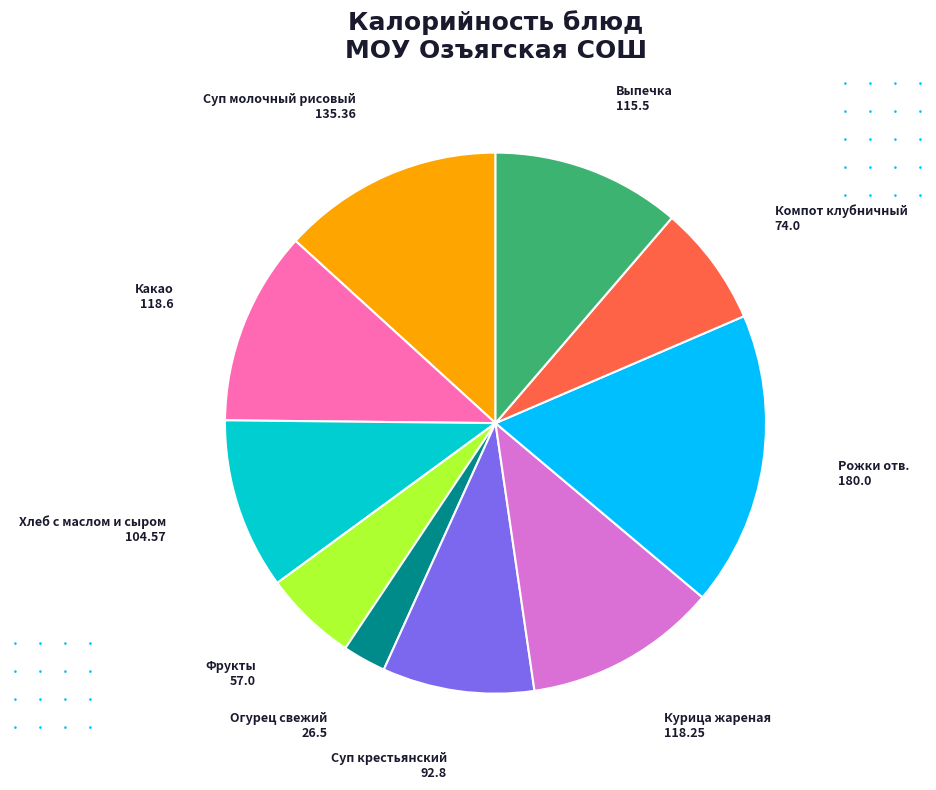

Is there any slice that represents more than half of the pie?

No